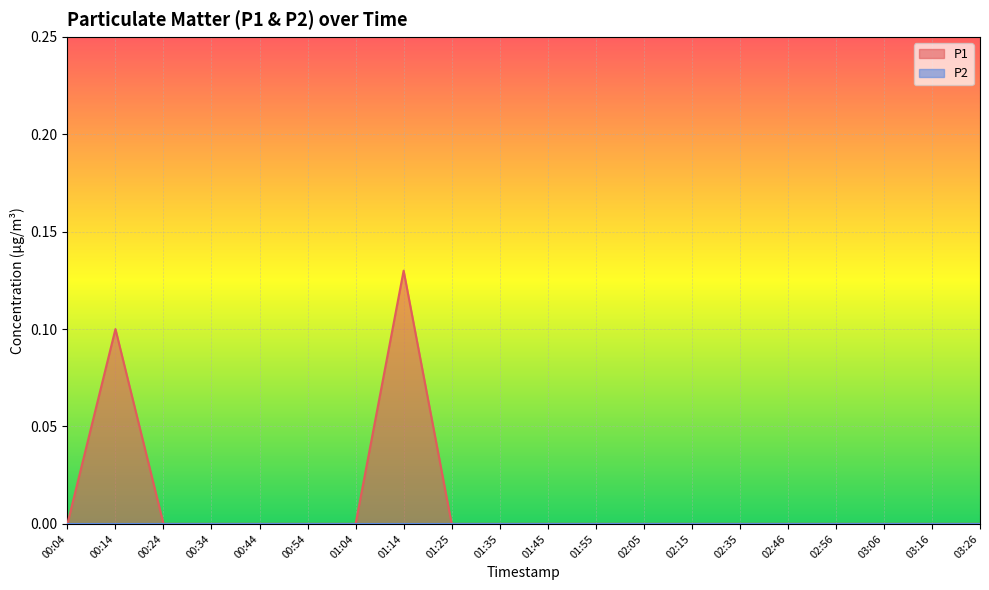

Reading left to right, what are all the values shown in this chart?

00:04=0.0	00:14=0.1	00:24=0.0	00:34=0.0	00:44=0.0	00:54=0.0	01:04=0.0	01:14=0.1	01:25=0.0	01:35=0.0	01:45=0.0	01:55=0.0	02:05=0.0	02:15=0.0	02:35=0.0	02:46=0.0	02:56=0.0	03:06=0.0	03:16=0.0	03:26=0.0